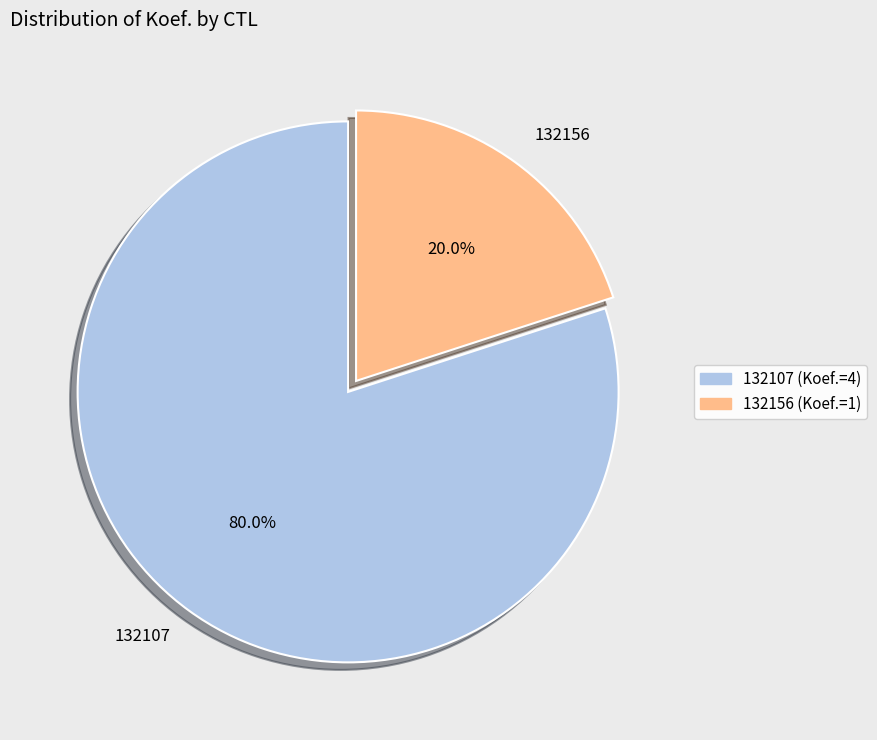

True or false: 132156 accounts for 20% of the total.

True